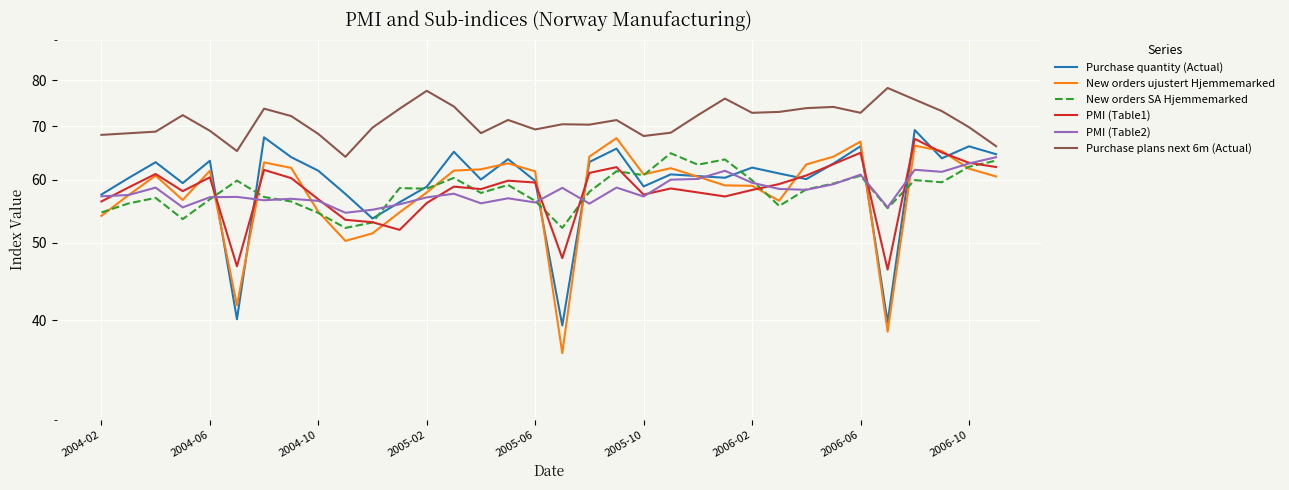

How many lines are shown in the chart?

6